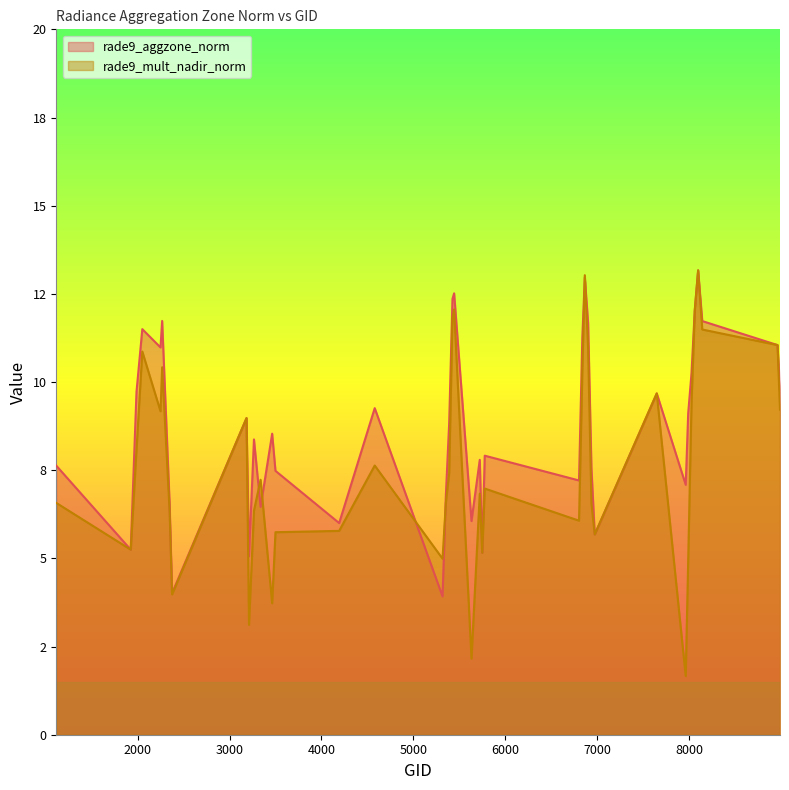

What is the average value of the rade9_aggzone_norm series?

8.7